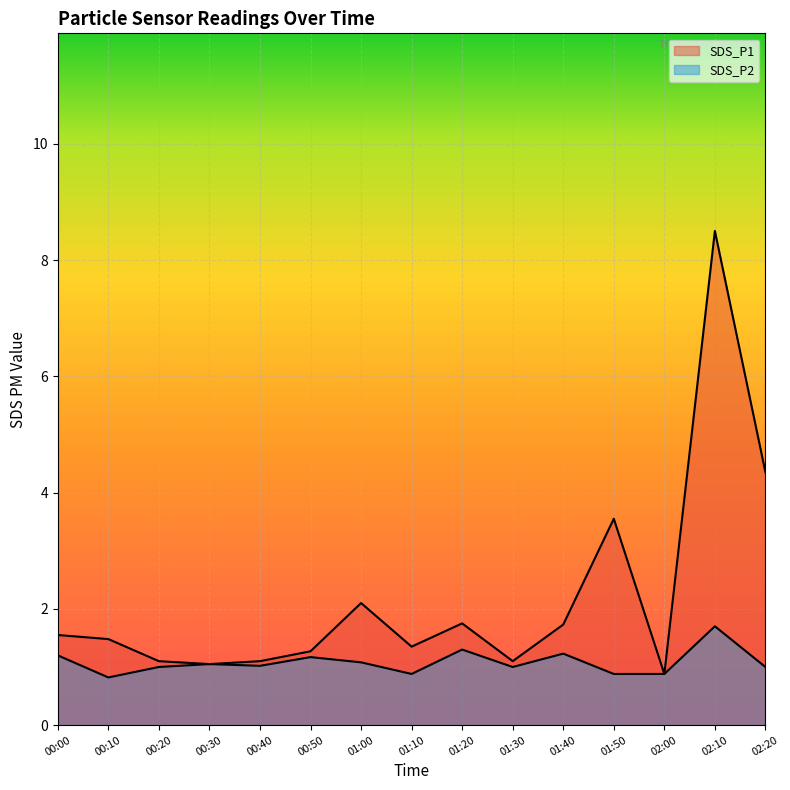

True or false: SDS_P2 and SDS_P1 intersect in this chart.

False